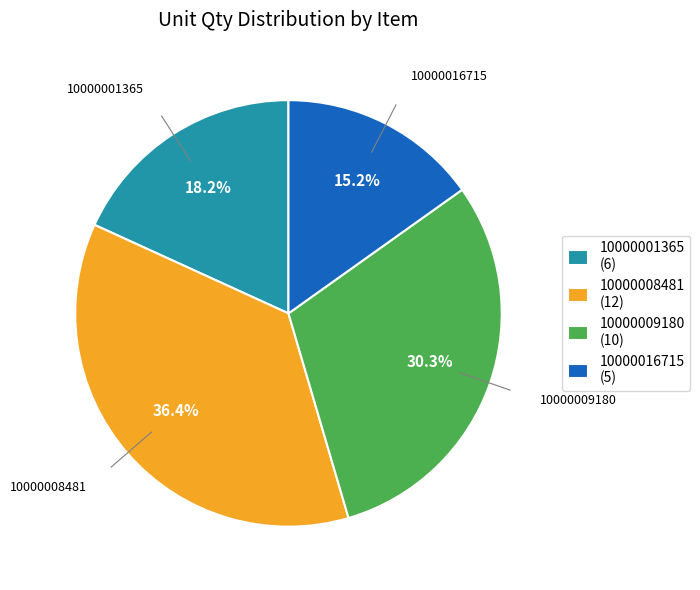

The 10000008481 slice represents 29% of the pie. True or false?

False